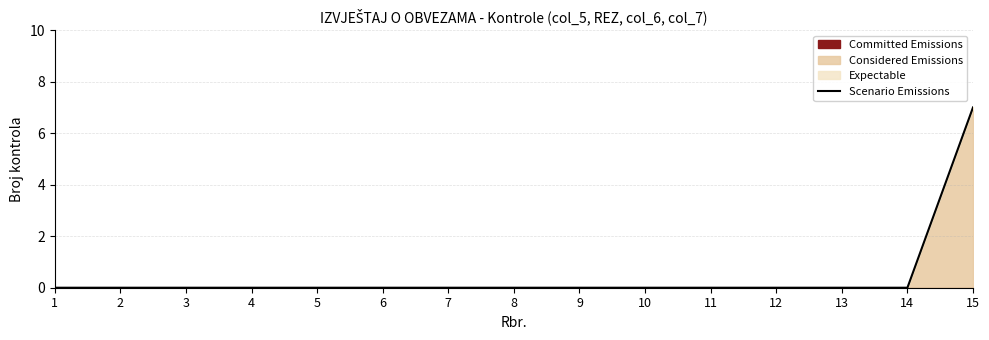

What is the sum of all values?

7